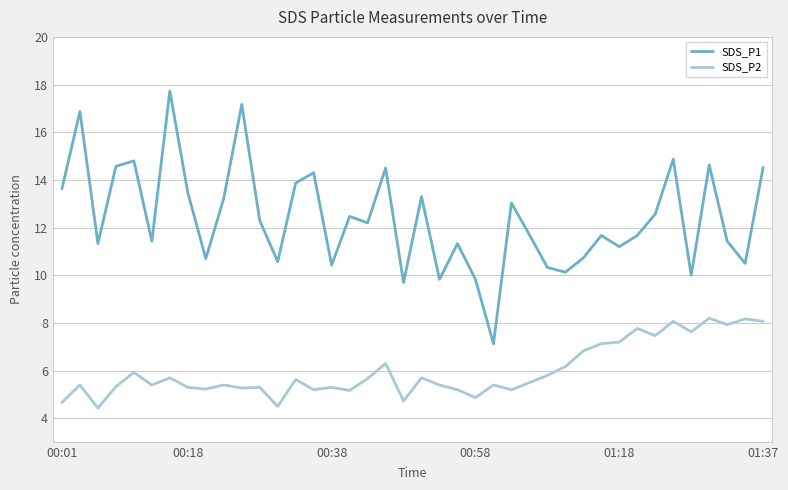

True or false: SDS_P1 and SDS_P2 cross at least once.

False